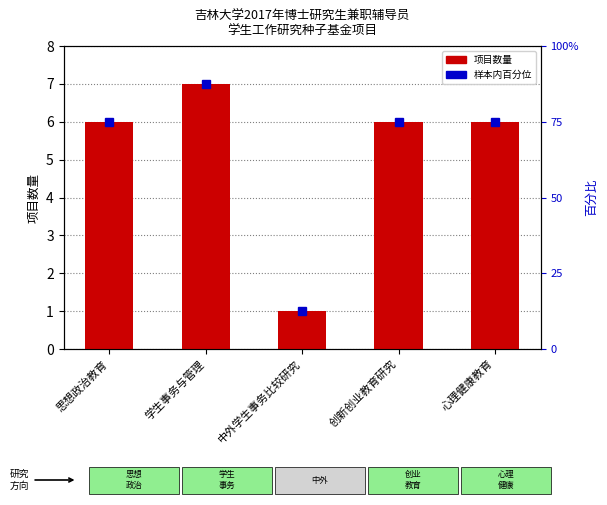

Between 创新创业教育研究 and 学生事务与管理, which is larger?

学生事务与管理